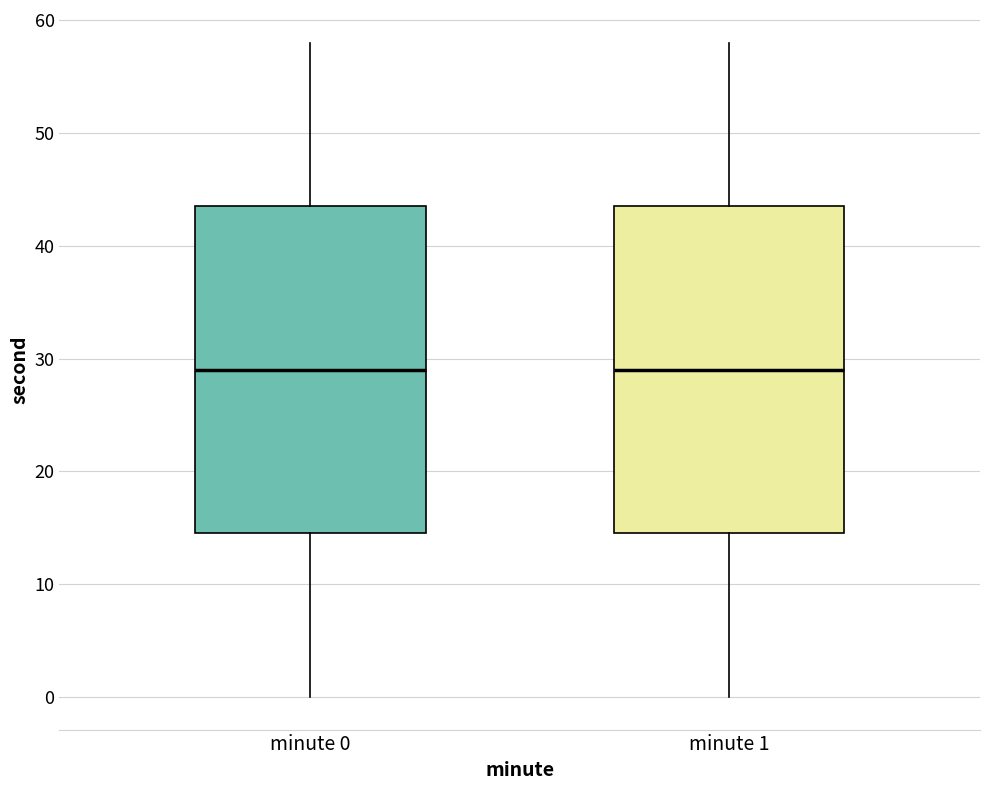

Reading left to right, read every box against the y-axis: the position of its median line, the range the box covers, and the ends of its whiskers. The values are not printed on the chart, so give them approximately, as read against the axis.

minute 0: median 29, box 15 to 44, whiskers 0 to 58
minute 1: median 29, box 15 to 44, whiskers 0 to 58